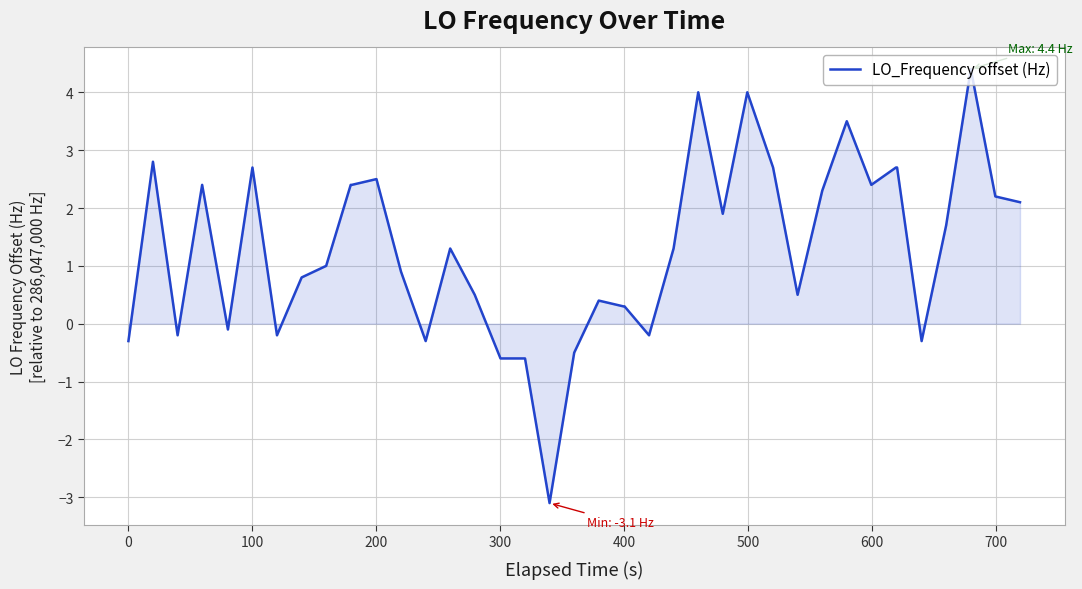

How many series are shown in this chart?

1